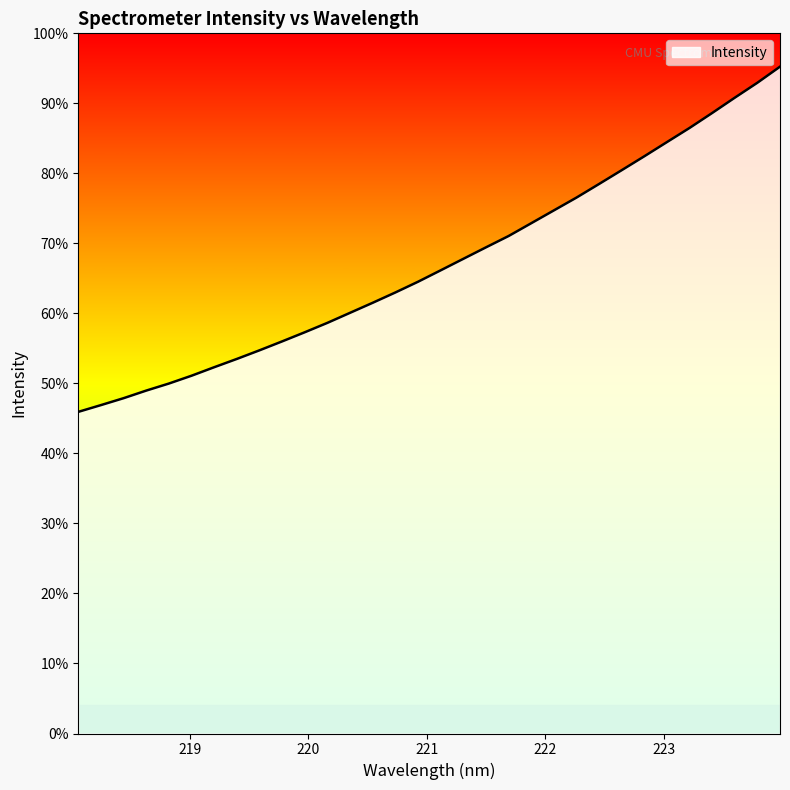

At which category does the chart reach its peak across all series?

223.9802